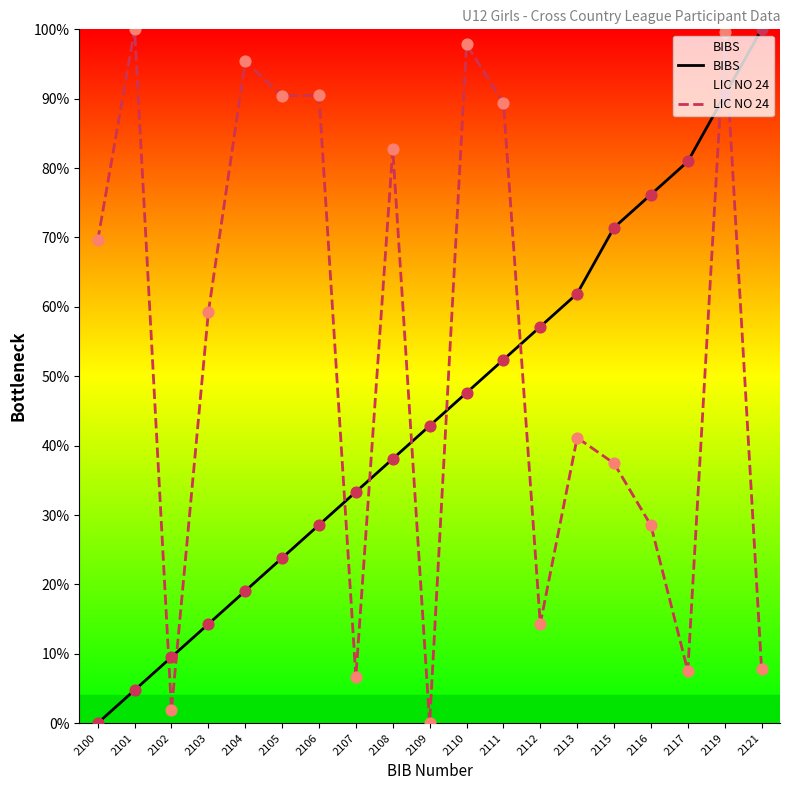

Which series reaches the minimum Y coordinate?

BIBS